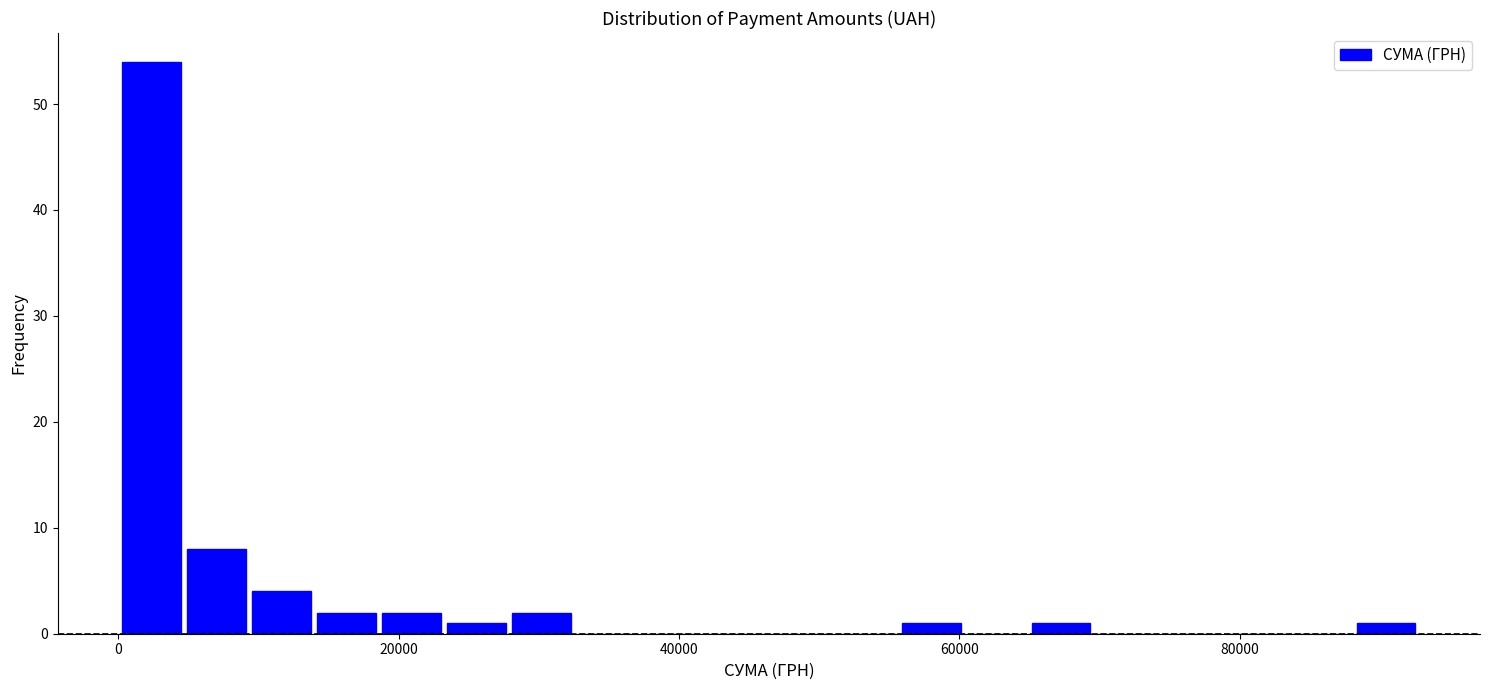

Around what value on the x-axis is the tallest bar? Give the approximate position of its centre, as read against the axis.

2000